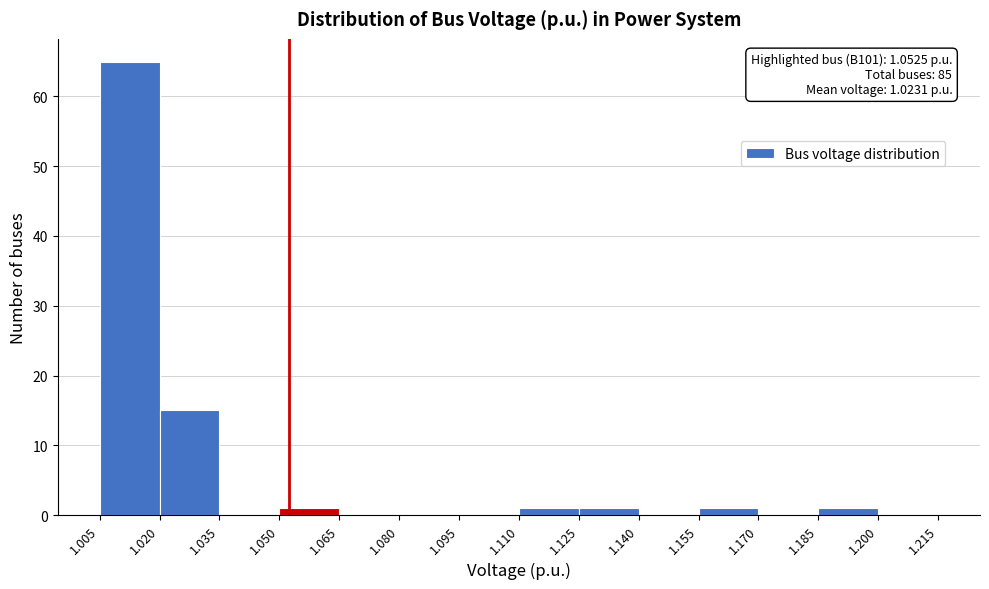

Over which range of the x-axis is the bar tallest?

1.005 to 1.020